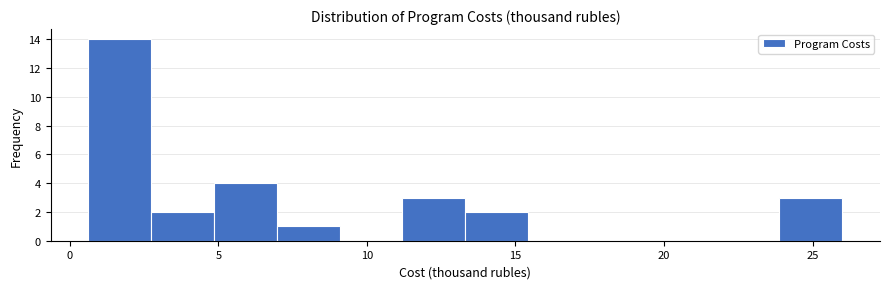

Over which range of the x-axis is the bar tallest?

0.5 to 2.5